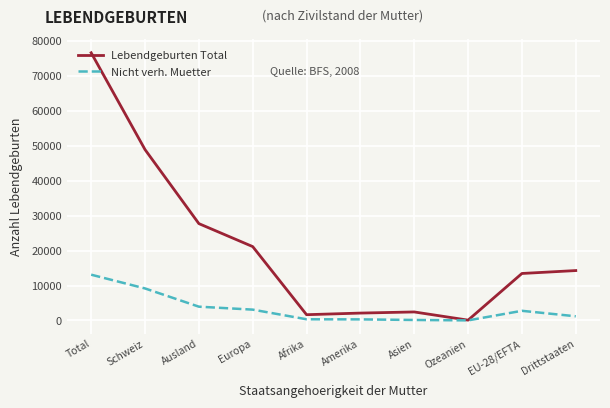

How many values in the Lebendgeburten Total series are below 14288?

5